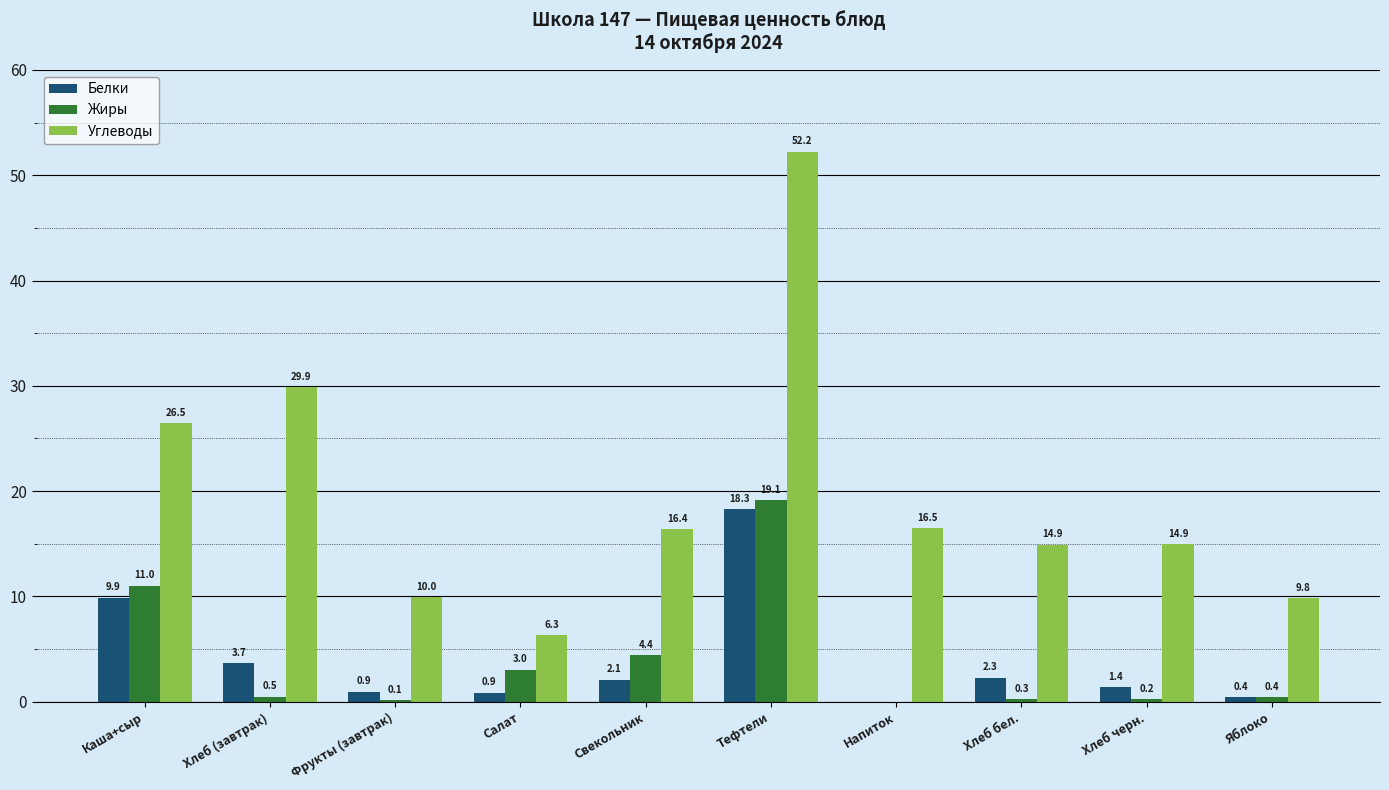

Is the value of Белки at Хлеб черн. greater than the value of Углеводы at Салат?

No